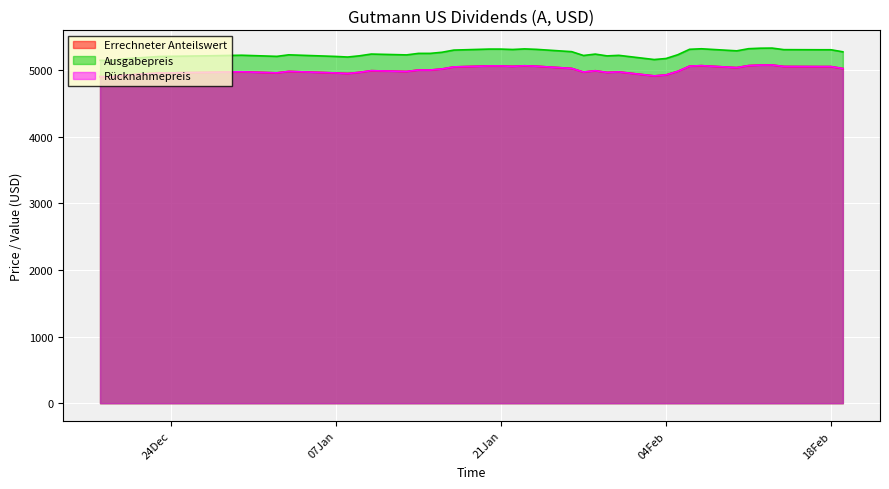

What is the value of the Ausgabepreis point at the 17th from the left?

5302.0